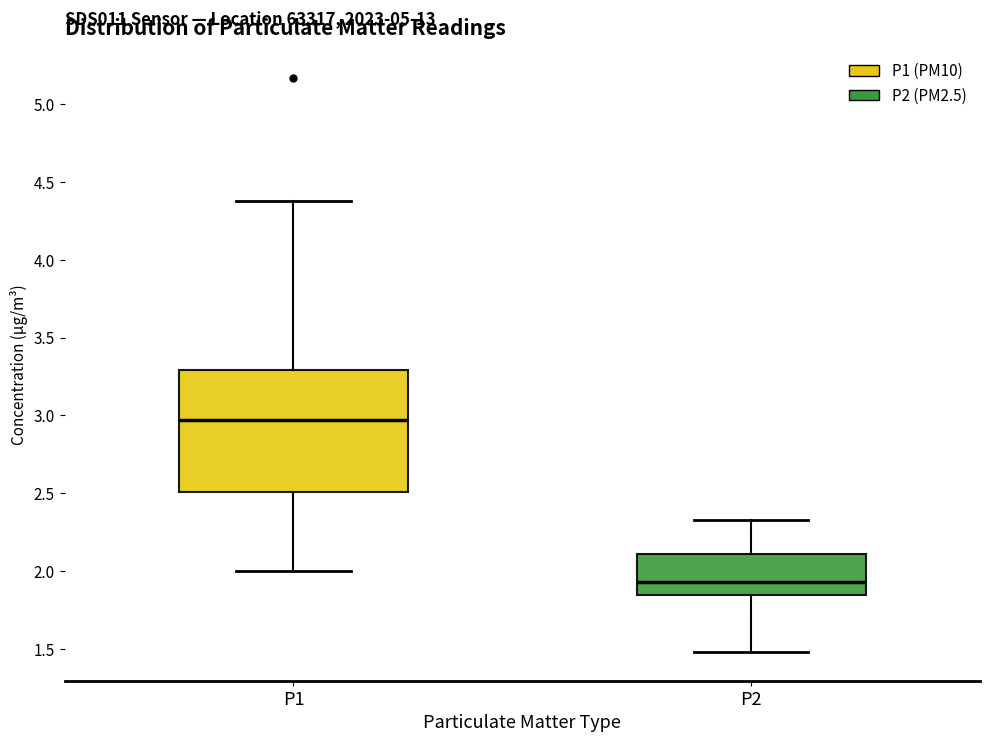

Reading left to right, read every box against the y-axis: the position of its median line, the range the box covers, and the ends of its whiskers. The values are not printed on the chart, so give them approximately, as read against the axis.

P1: median 2.95, box 2.50 to 3.30, whiskers 2.00 to 4.40
P2: median 1.95, box 1.85 to 2.10, whiskers 1.50 to 2.35